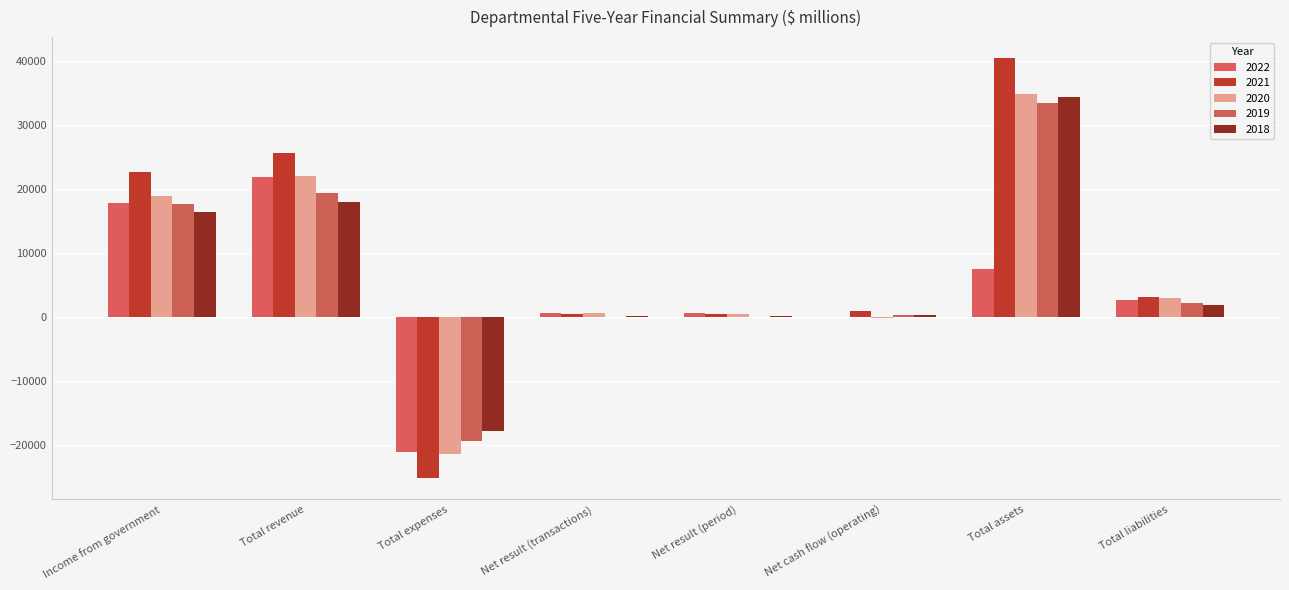

Which series has the widest spread of values?

2021